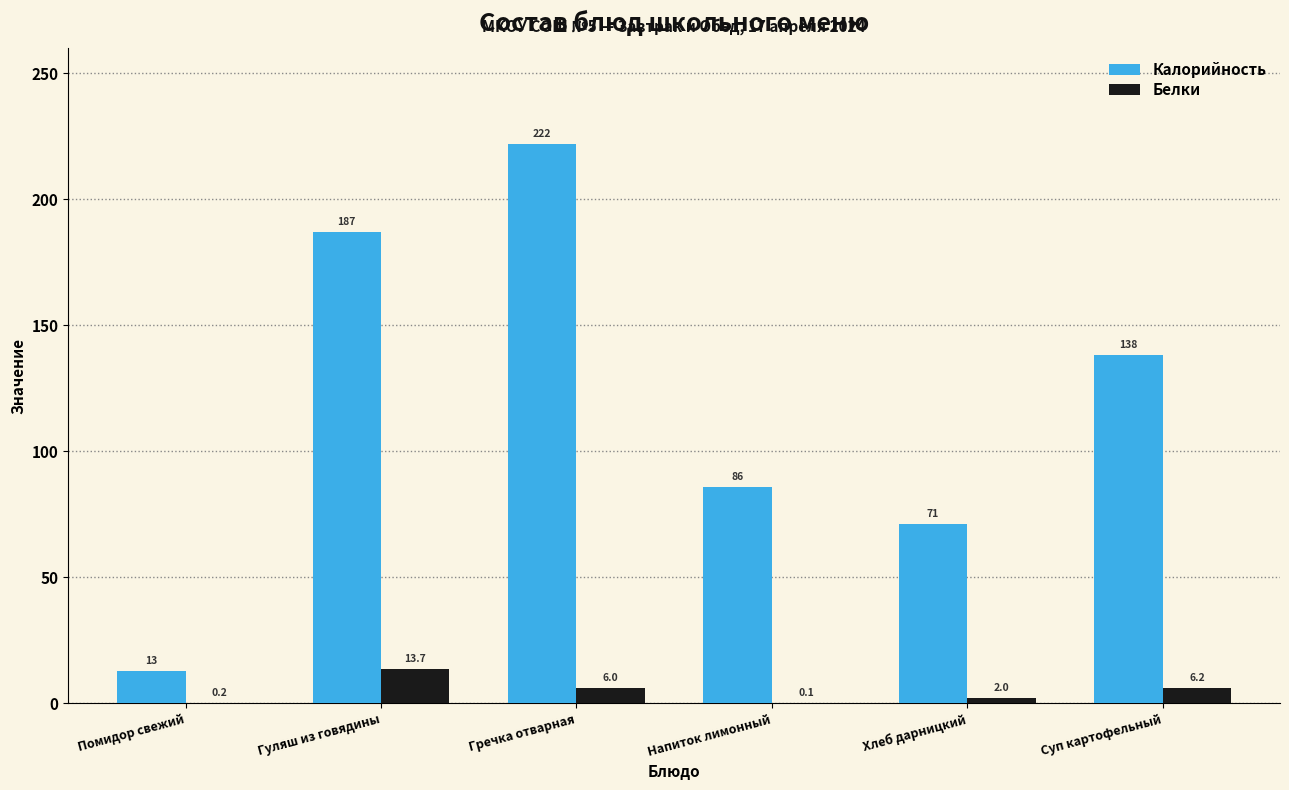

Which series has the largest total across all categories?

Калорийность